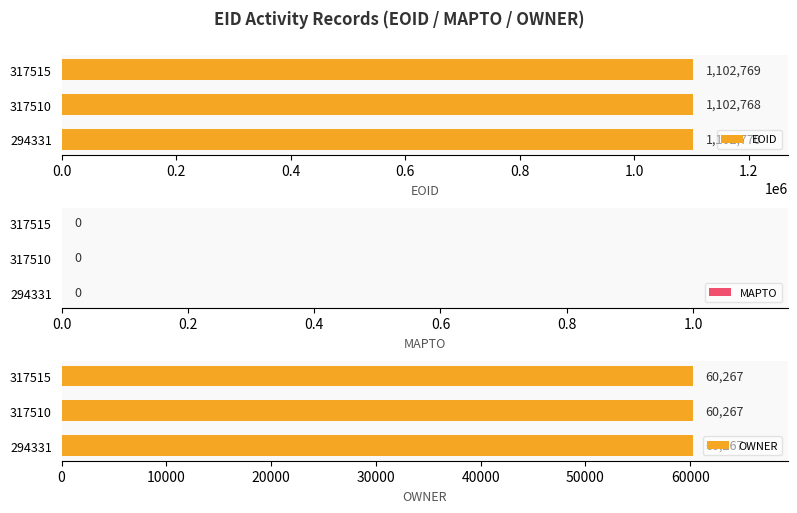

What is the lowest value of the EOID series?

1102768